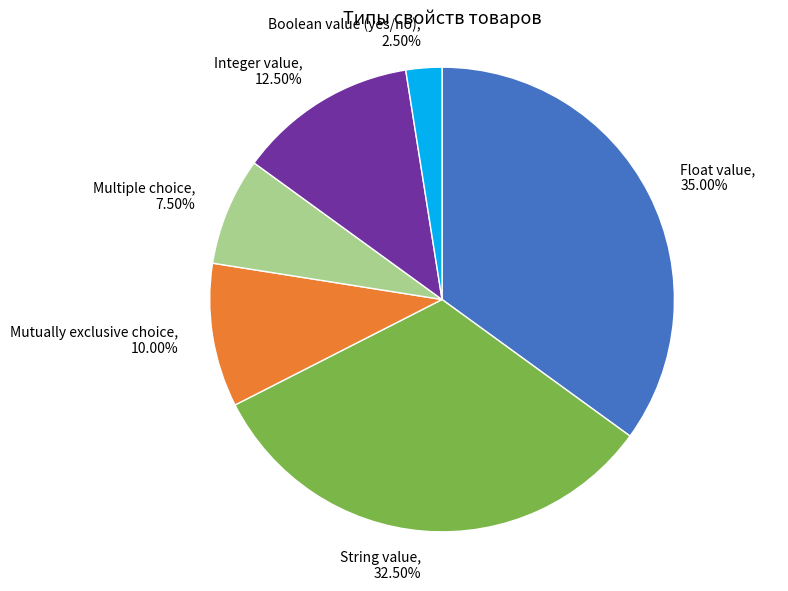

What percentage do Integer value and Multiple choice together represent?

20.0%